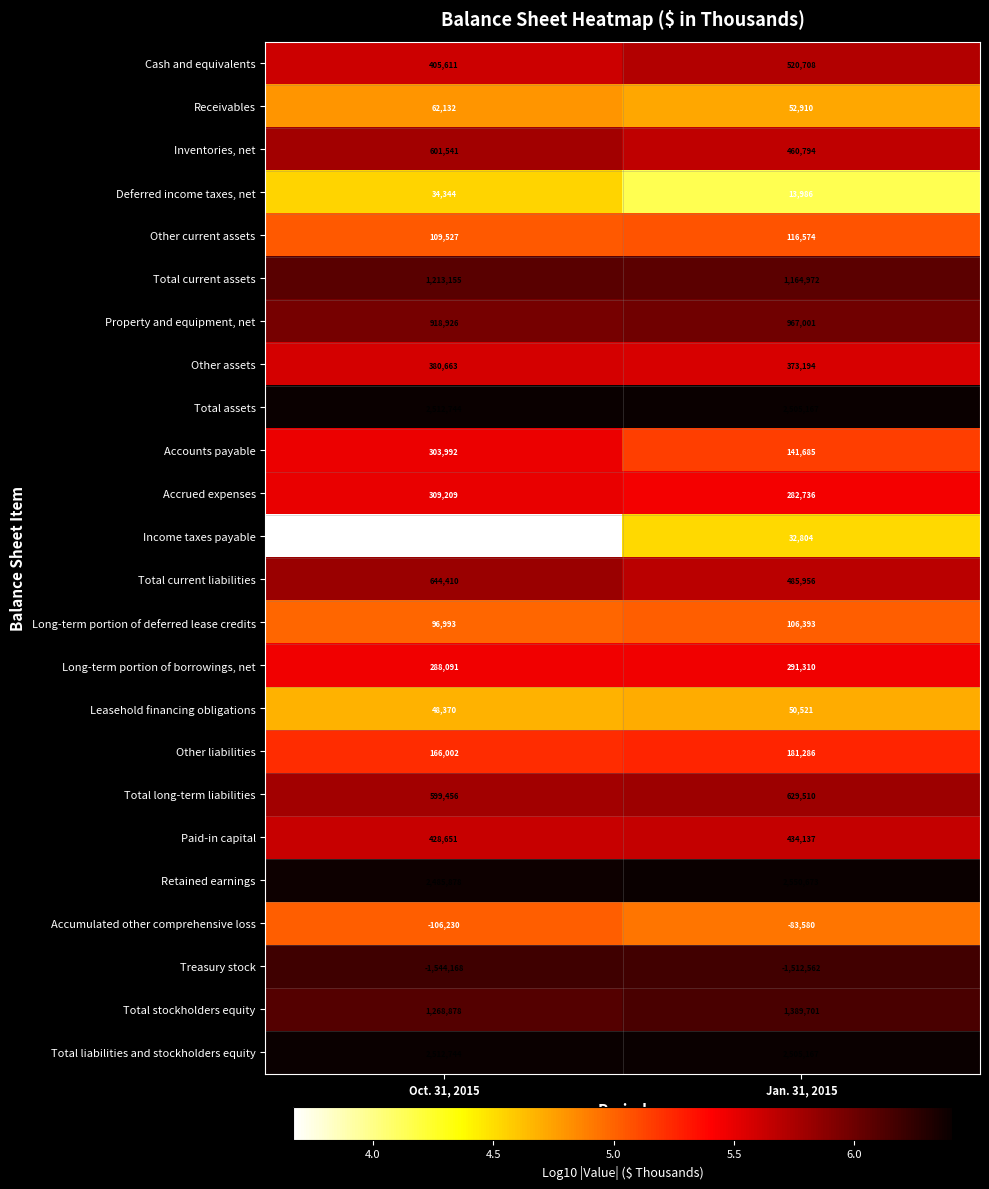

At which label is Leasehold financing obligations closest to 49445?

Oct. 31, 2015